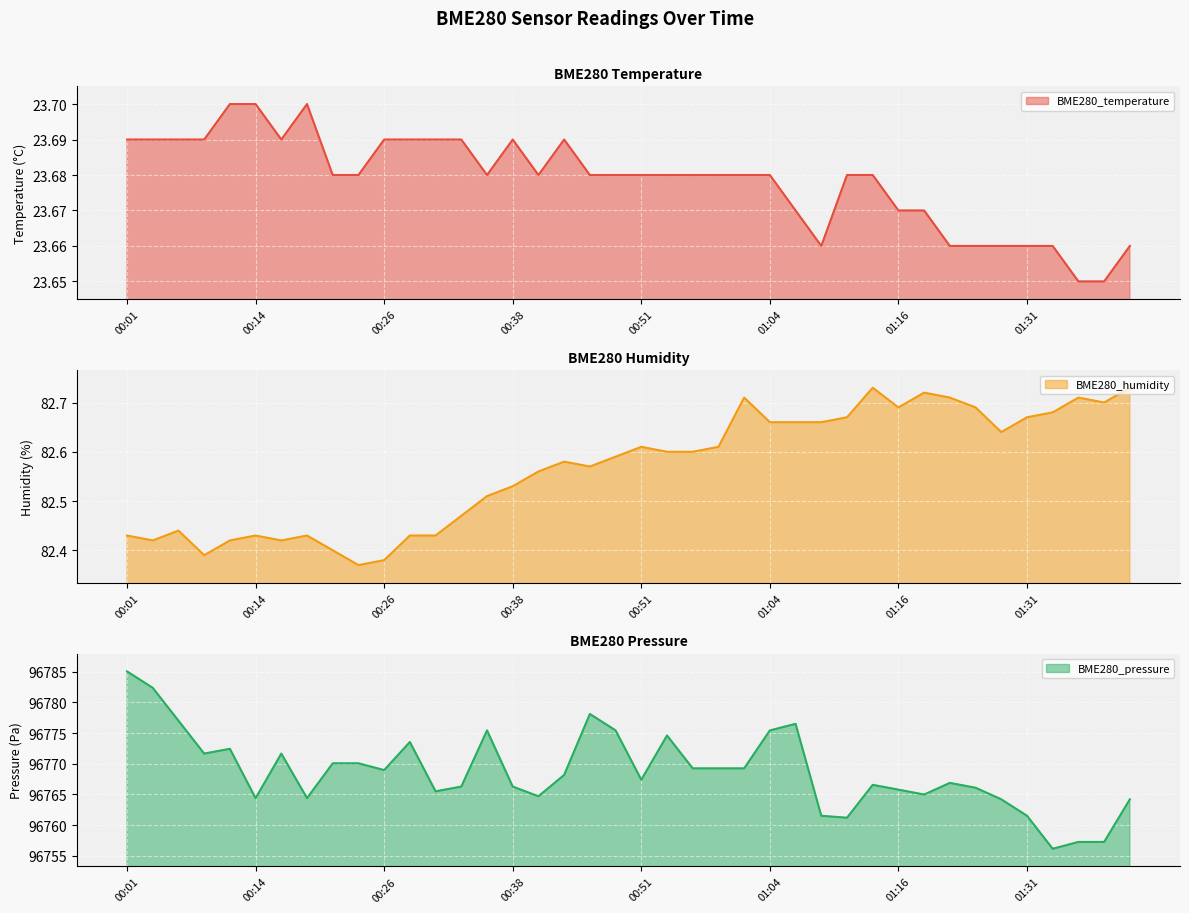

Which category has the highest value across all series?

00:01